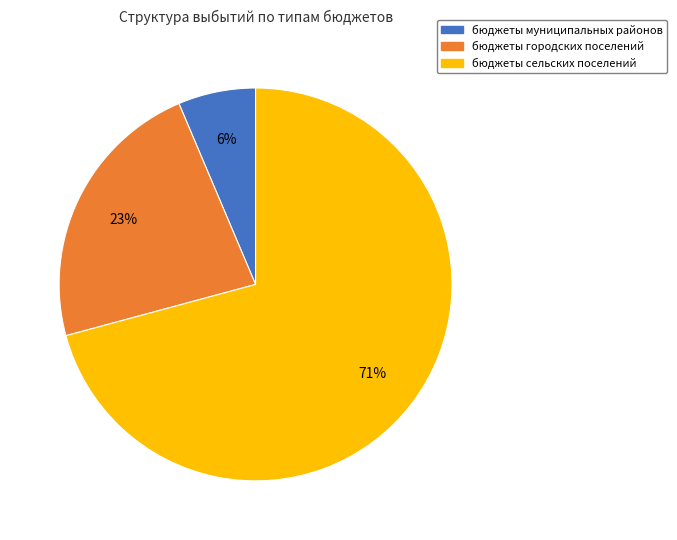

Is it true that бюджеты сельских поселений is 61% of the pie?

False